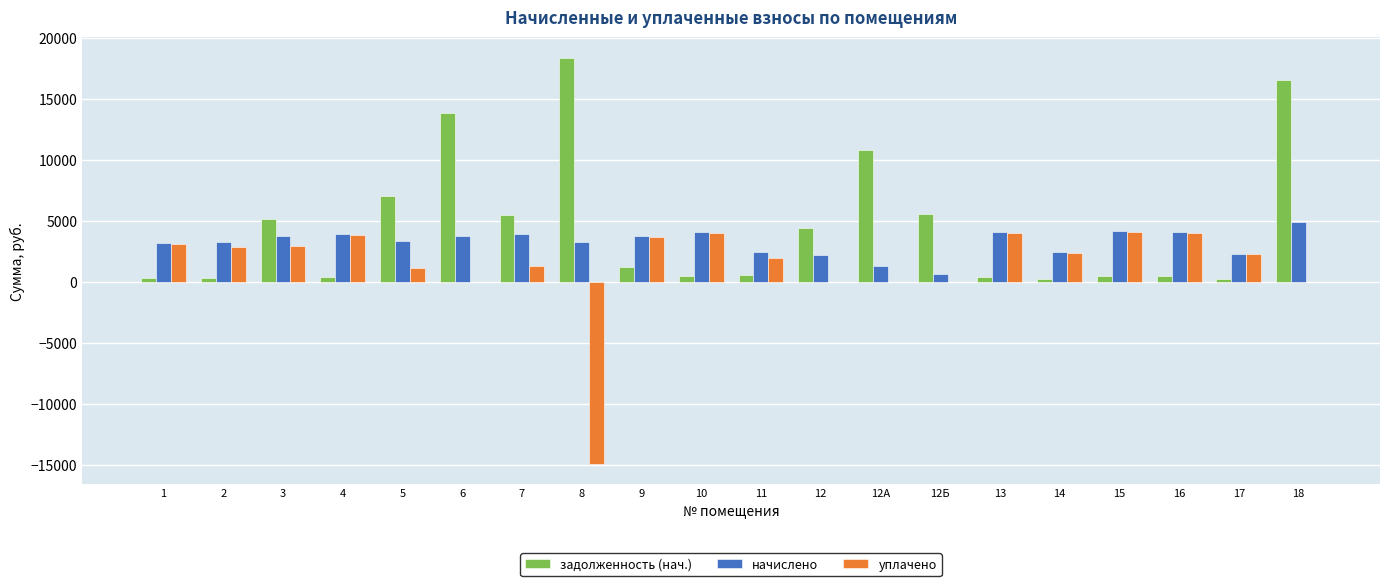

What is the highest value of the начислено series?

4881.6